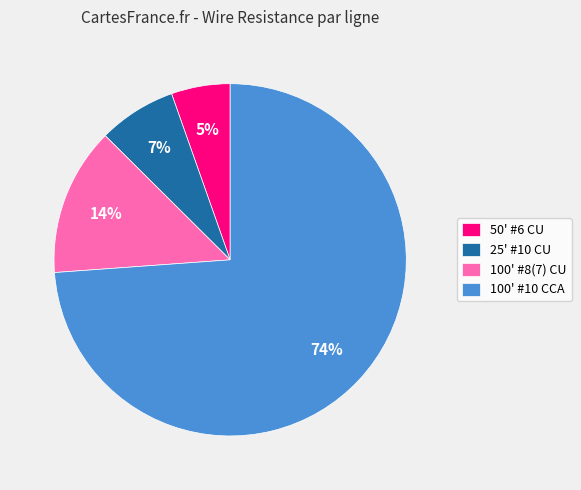

Rank the categories by value from lowest to highest.

50' #6 CU, 25' #10 CU, 100' #8(7) CU, 100' #10 CCA